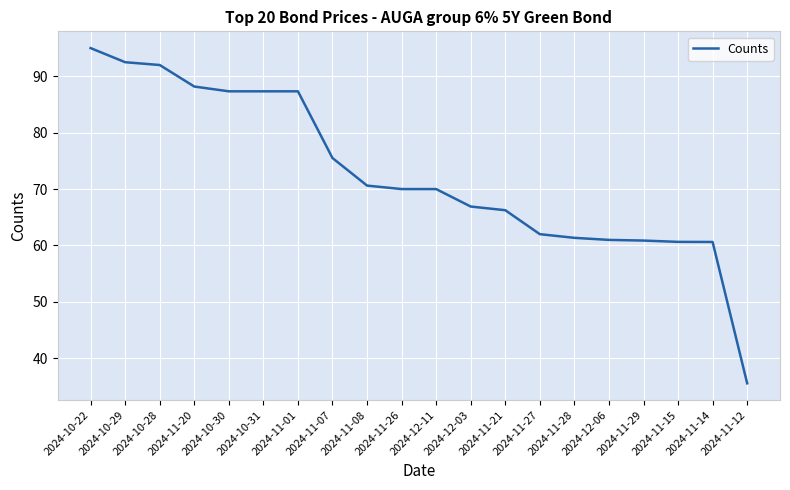

What is the approximate value at 2024-11-28?

61.4